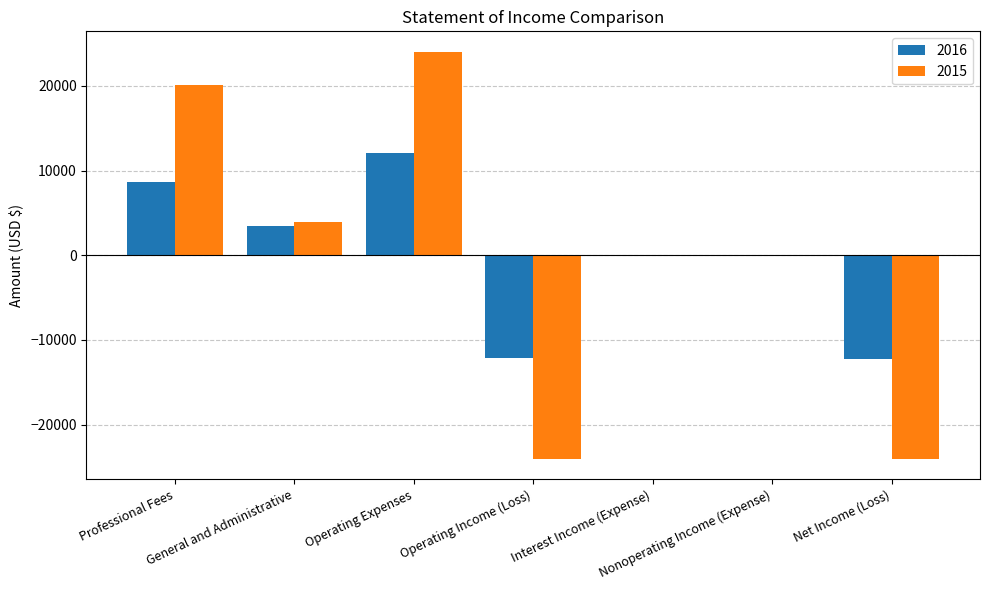

What is the difference between the 2015 values at Professional Fees and Nonoperating Income (Expense)?

20162